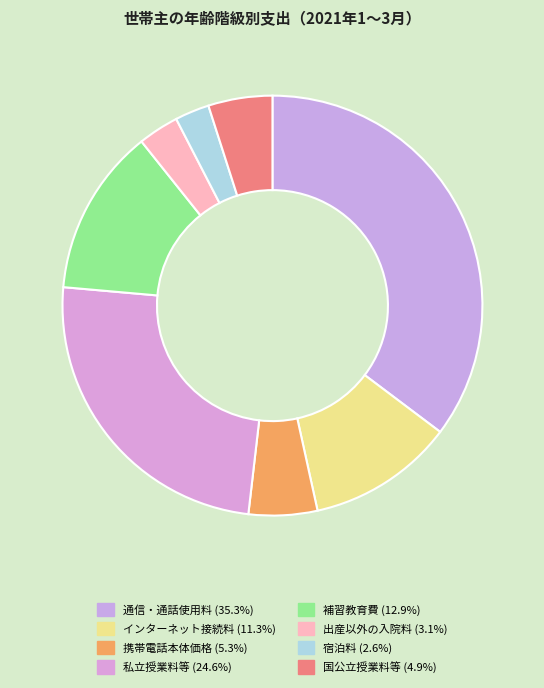

Which category has the smallest portion of the pie?

宿泊料